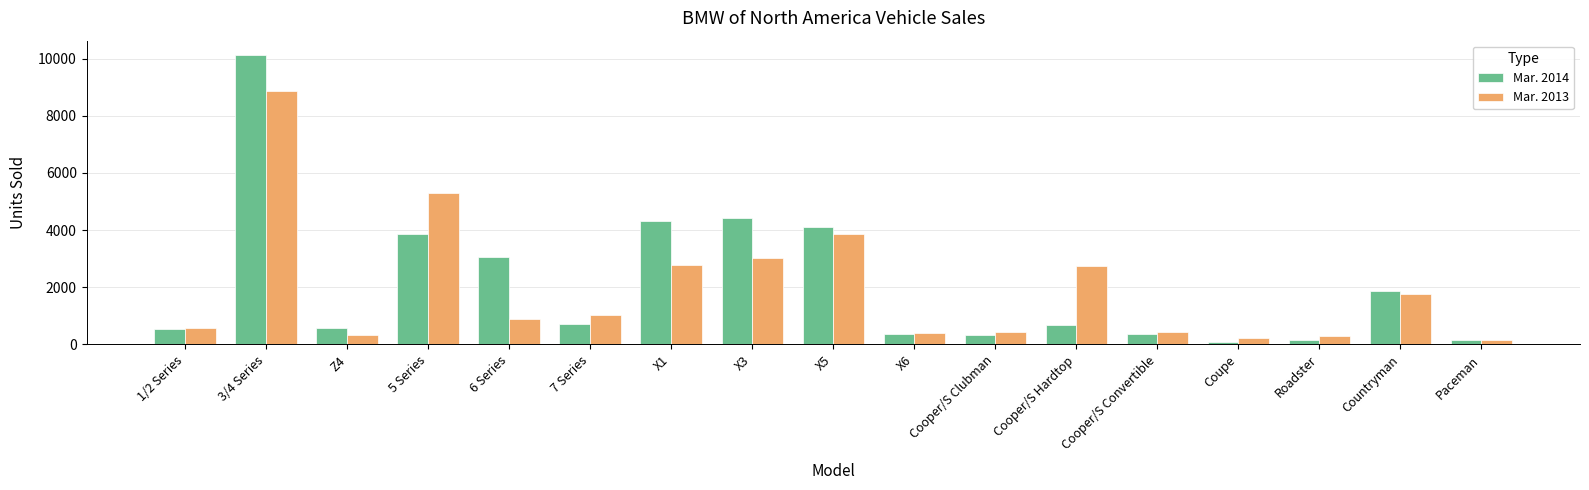

How many bars are there in total?

34